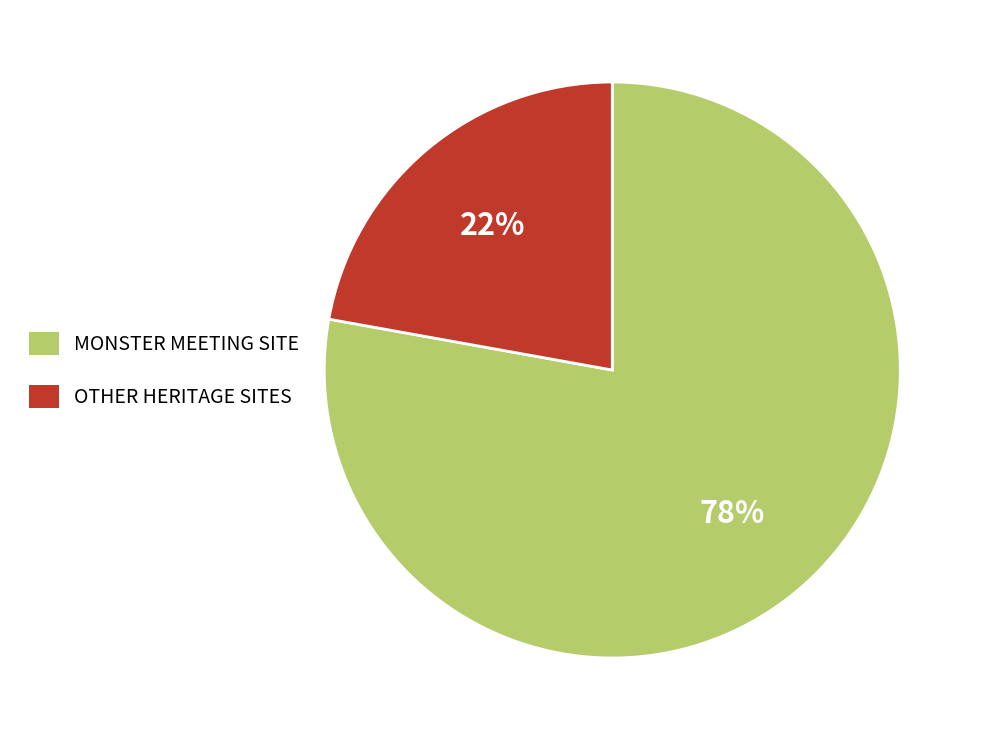

The OTHER HERITAGE SITES slice represents 22% of the pie. True or false?

True